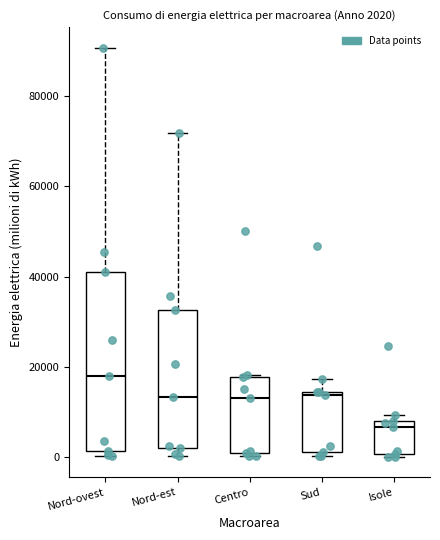

Which box is the tallest, from its lower edge to its upper edge?

Nord-ovest